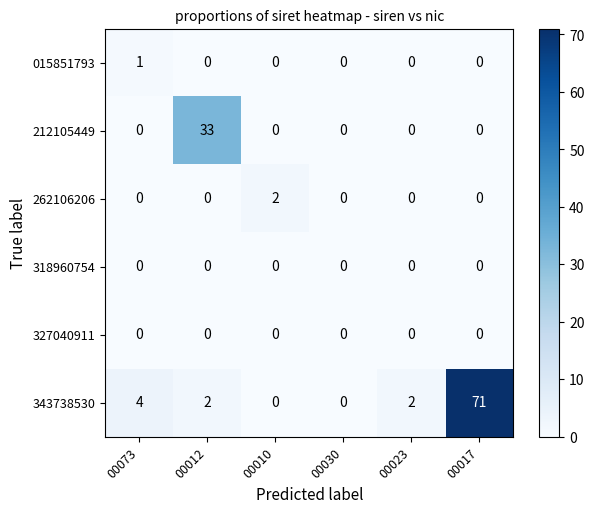

What is the greatest value displayed?

71